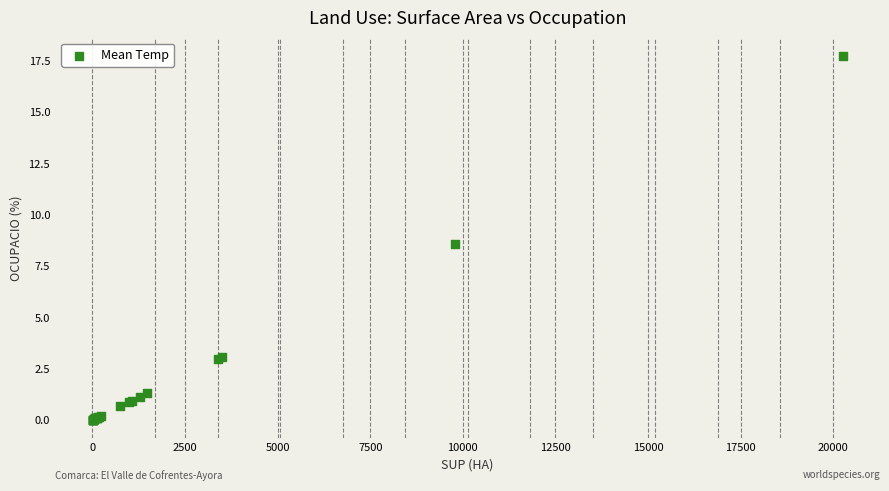

What Y value in the scatter plot is closest to 8?

8.6